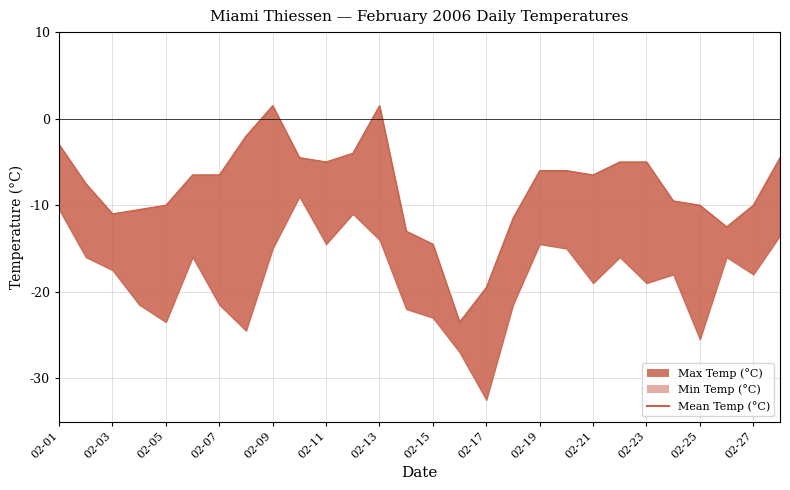

What is the difference between the second highest and second lowest values?

21.0